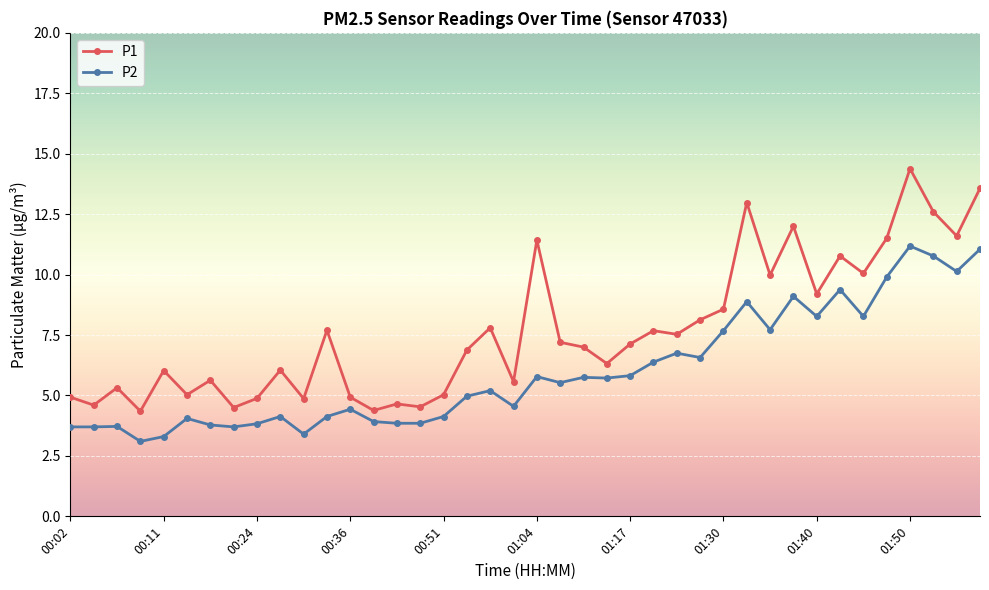

What is the value of the P1 point at the 7th from the left?

5.6